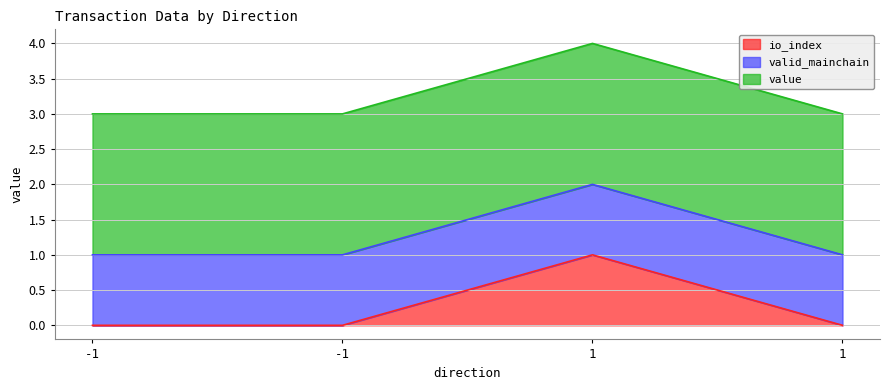

Rank the series by their maximum value, from lowest to highest.

io_index, valid_mainchain, value